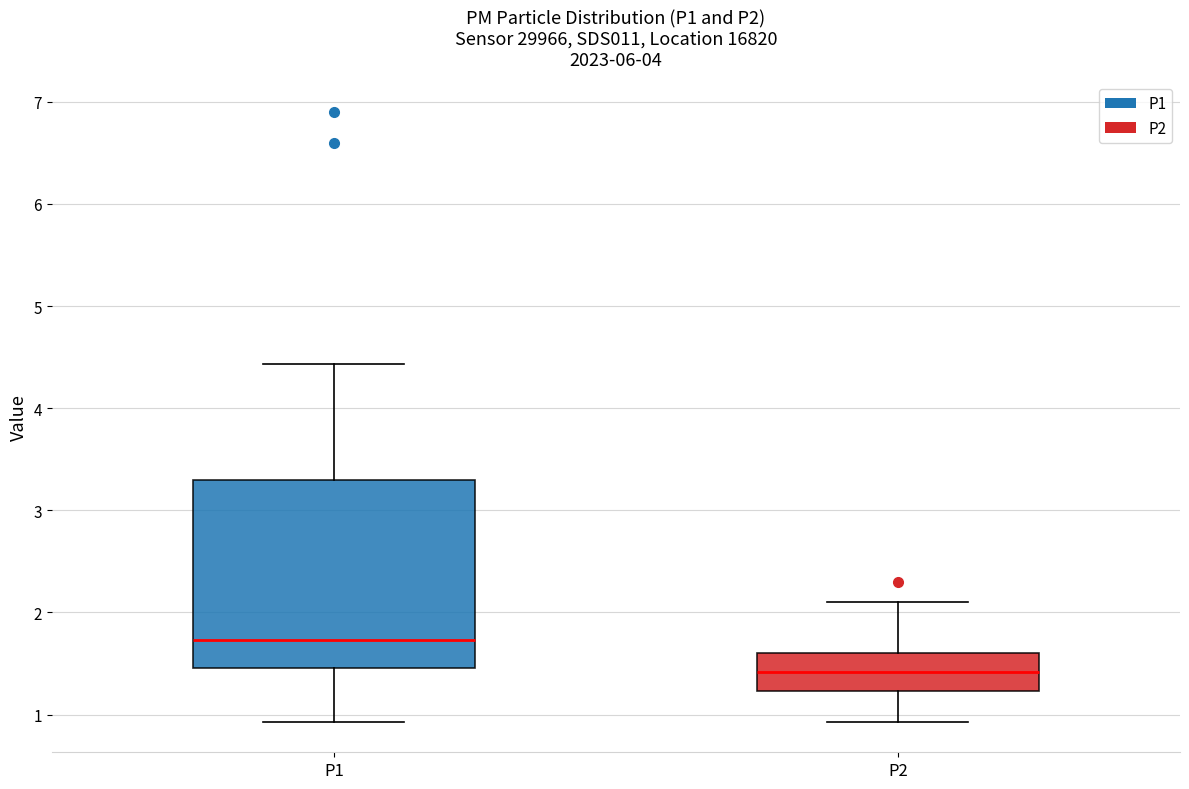

Reading left to right, transcribe this box plot: for each box, give where its median line is, the range the box spans, and where its two whiskers end, as read against the y-axis. The values are not printed on the chart, so give them approximately, as read against the axis.

P1: median 1.7, box 1.5 to 3.3, whiskers 0.9 to 4.4
P2: median 1.4, box 1.2 to 1.6, whiskers 0.9 to 2.1